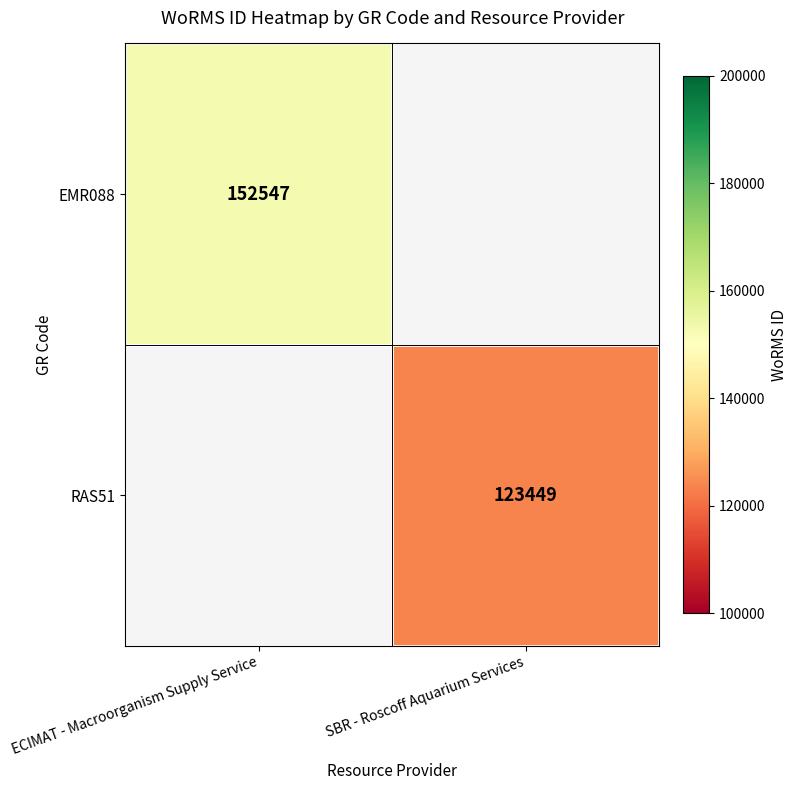

Is it true that EMR088 equals 152547 at ECIMAT - Macroorganism Supply Service?

True